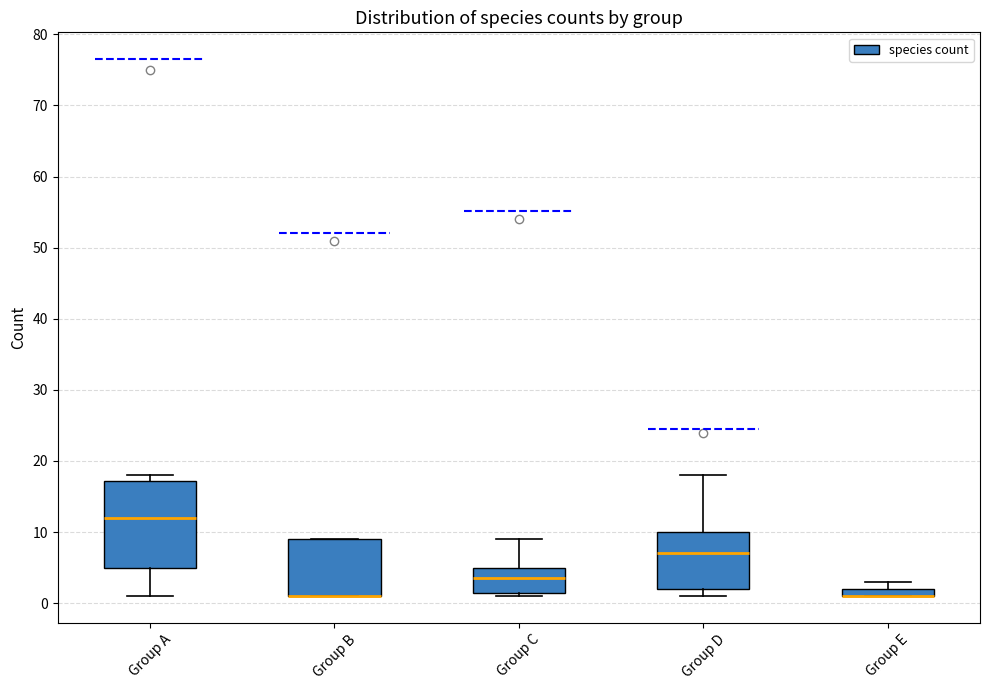

Comparing the boxes themselves (not the whiskers), which one is the tallest?

Group A